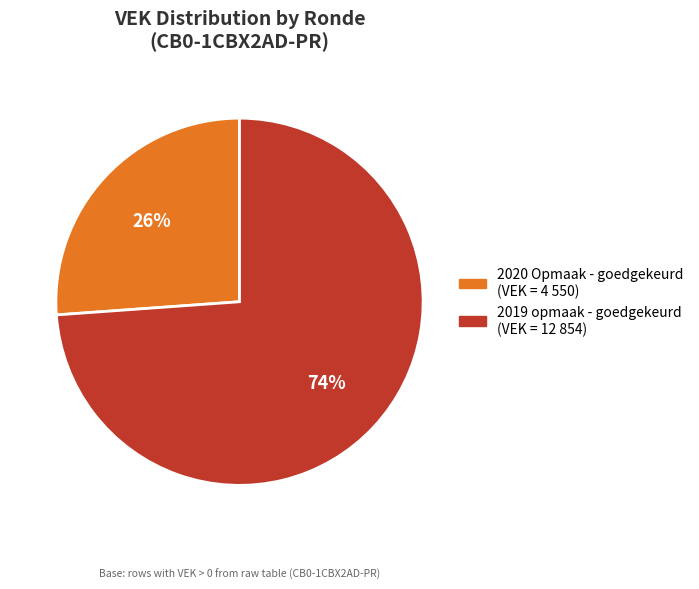

To the nearest percent, what is the average slice percentage?

50%